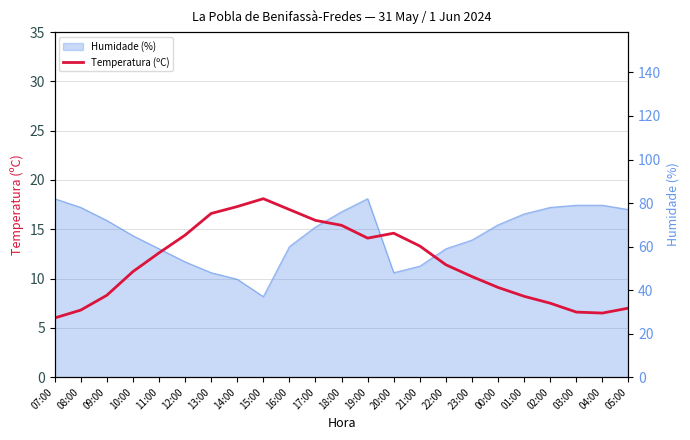

Read the value at 08:00.

6.8